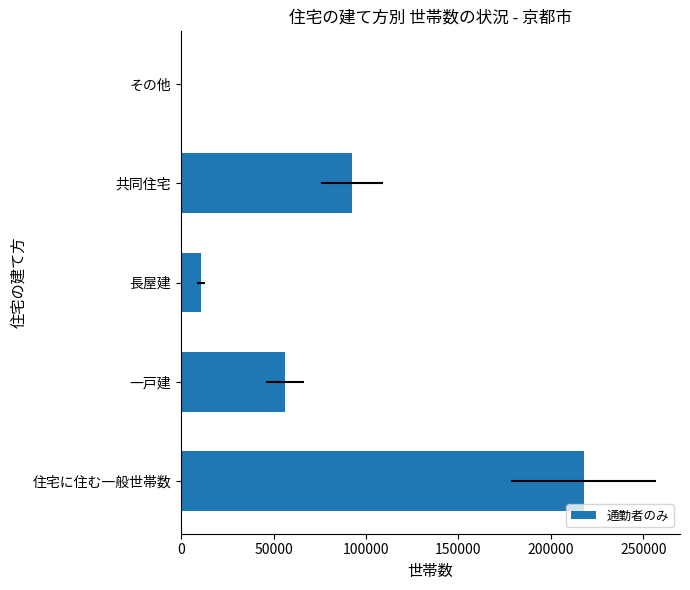

How many bars are there in total?

5